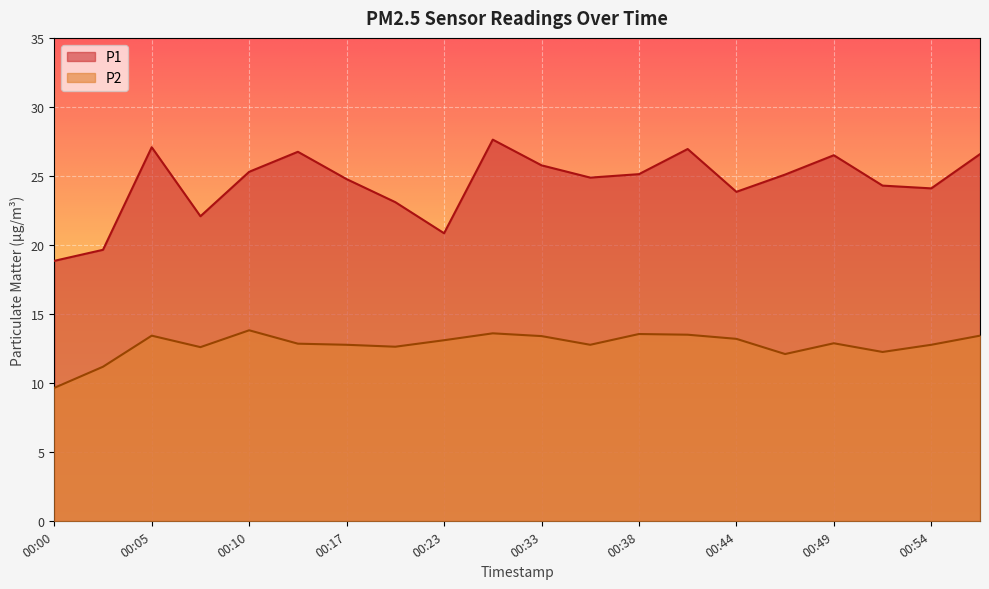

True or false: P1 and P2 intersect in this chart.

False